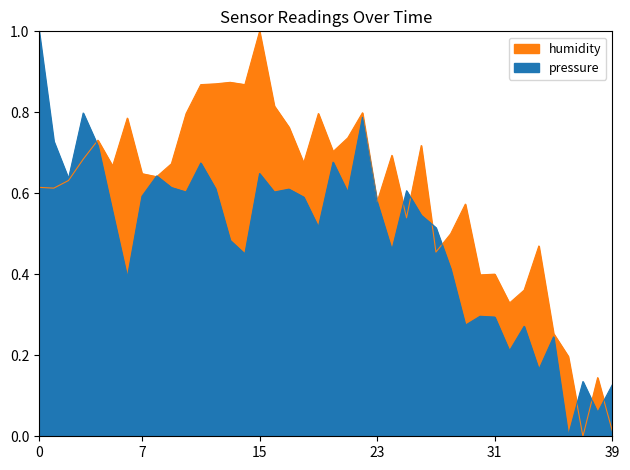

Reading left to right, transcribe all the data shown in this chart.

pressure: 1.0	0.7	0.6	0.8	0.7	0.6	0.4	0.6	0.6	0.6	0.6	0.7	0.6	0.5	0.5	0.6	0.6	0.6	0.6	0.5	0.7	0.6	0.8	0.6	0.5	0.6	0.5	0.5	0.4	0.3	0.3	0.3	0.2	0.3	0.2	0.2	0.0	0.1	0.1	0.1
humidity: 0.6	0.6	0.6	0.7	0.7	0.7	0.8	0.6	0.6	0.7	0.8	0.9	0.9	0.9	0.9	1.0	0.8	0.8	0.7	0.8	0.7	0.7	0.8	0.6	0.7	0.5	0.7	0.5	0.5	0.6	0.4	0.4	0.3	0.4	0.5	0.3	0.2	0.0	0.1	0.0